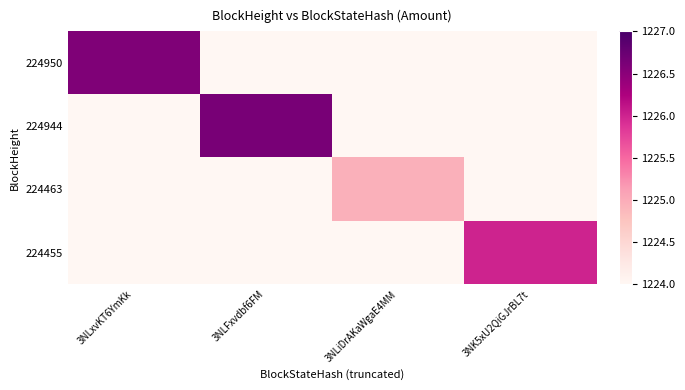

What is the spread (max minus min) of values at 3NK5xU2QiGJrBL7t?

1226.0